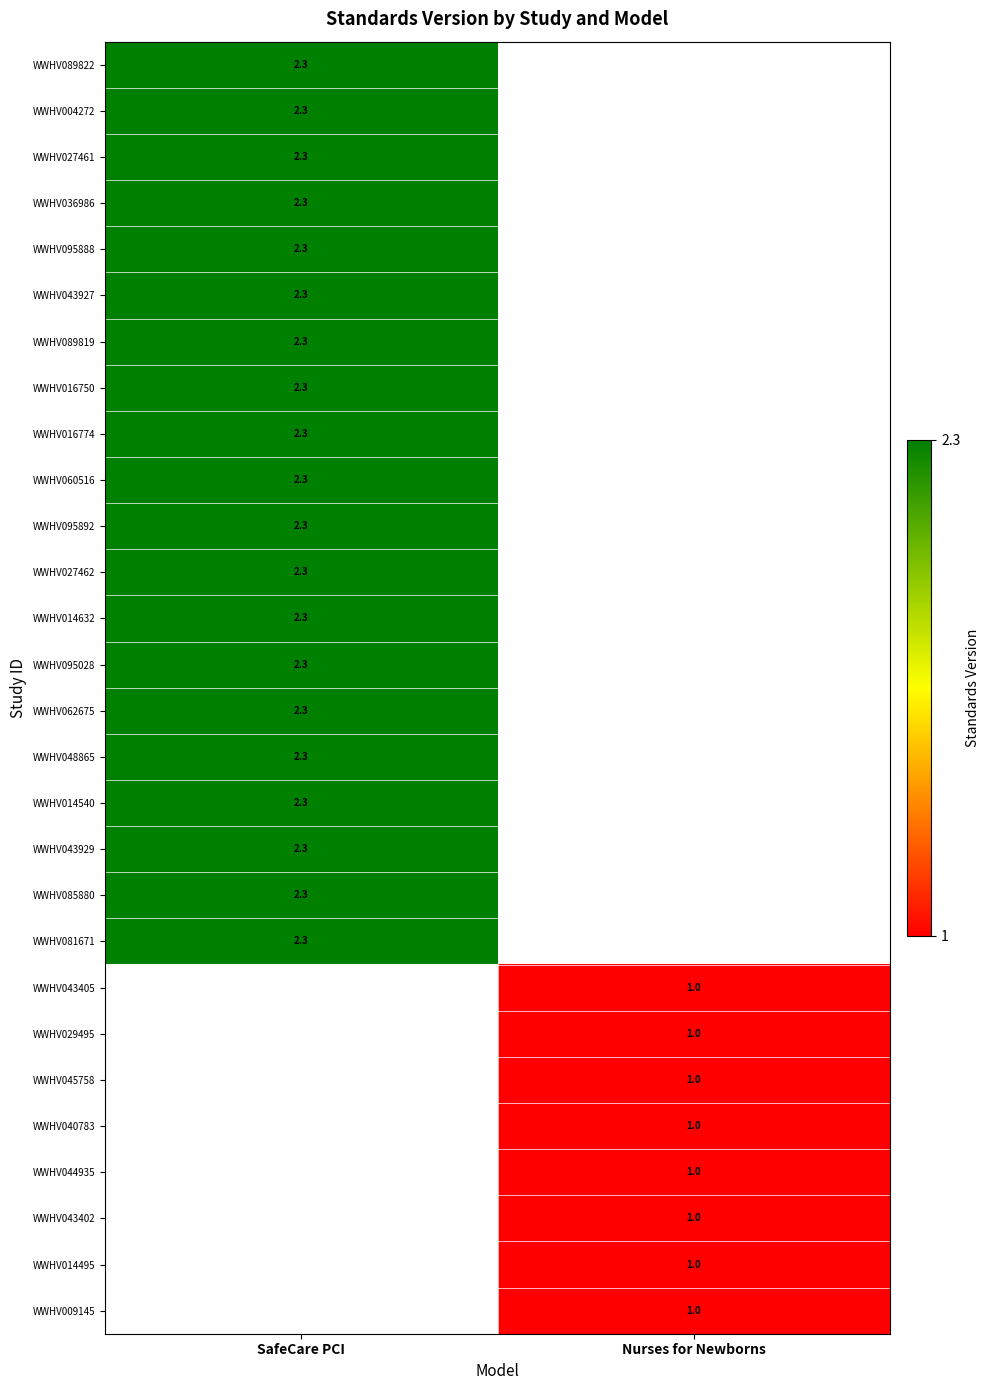

The value of WWHV004272 at SafeCare PCI is 2.3. True or false?

True